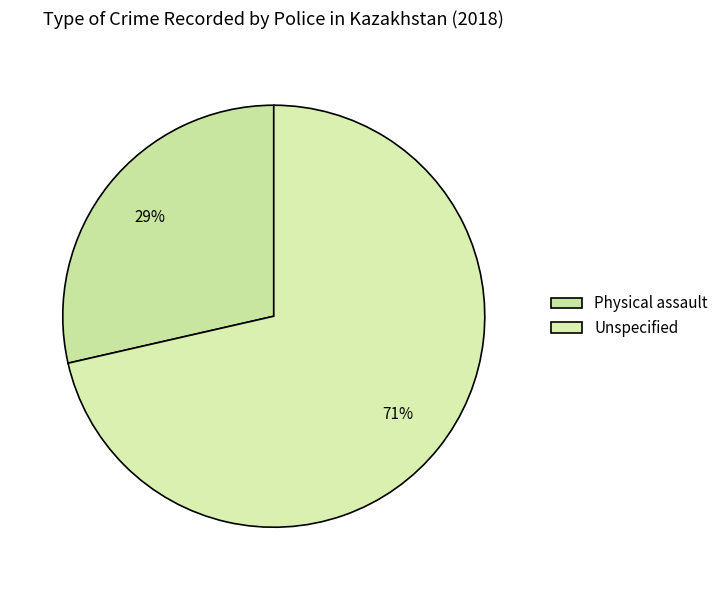

How many slices are in this pie chart?

2